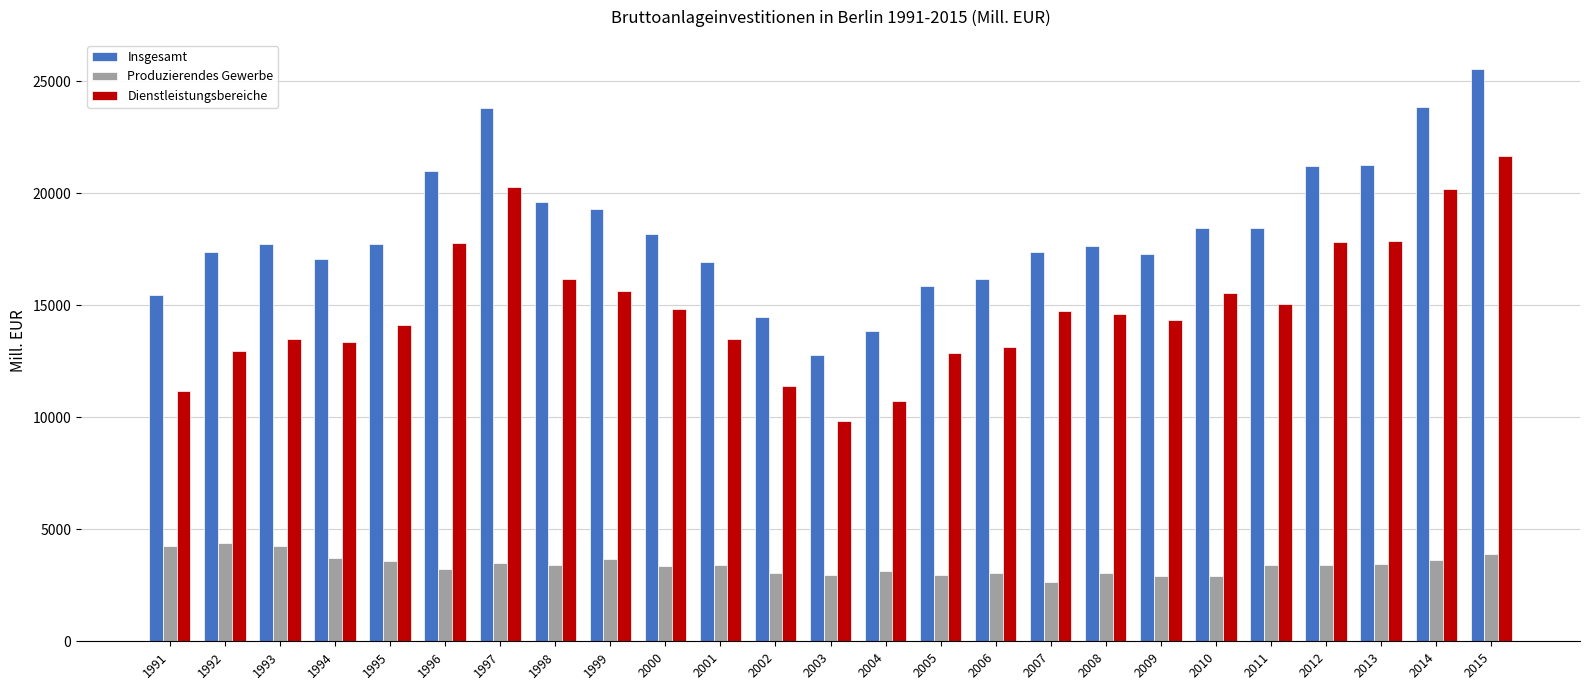

Is it true that Produzierendes Gewerbe equals 4383.7 at 1992?

True